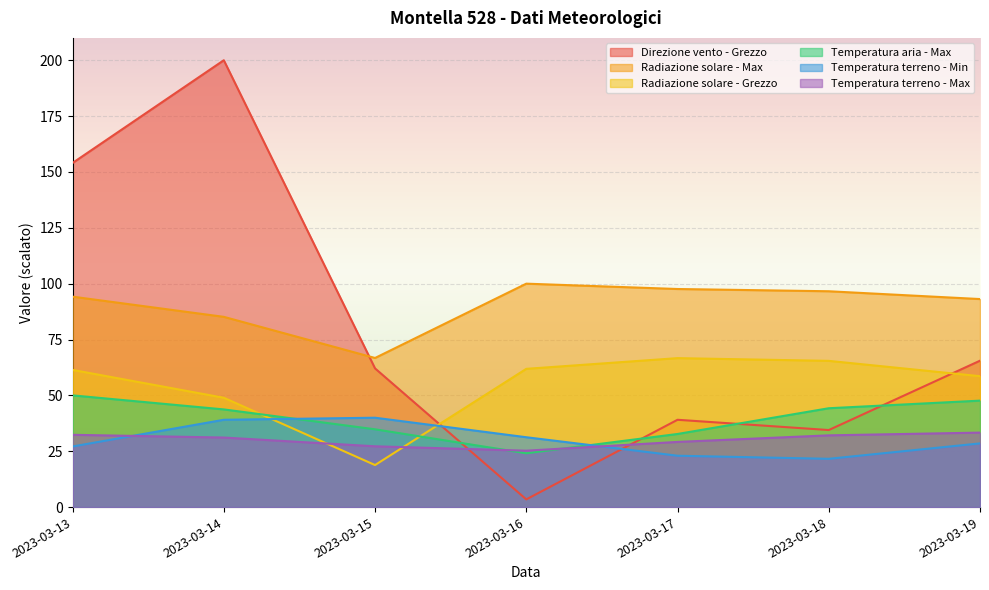

At which label is Temperatura terreno - Max closest to 29?

2023-03-17